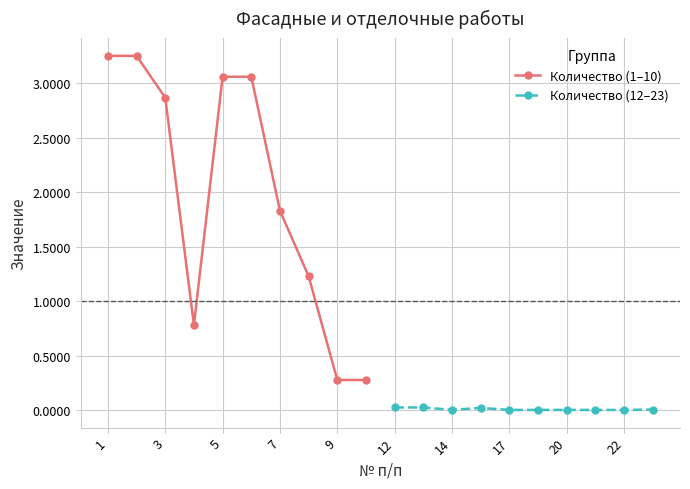

The Количество (1–10) series shows 4.5 at 5. True or false?

False